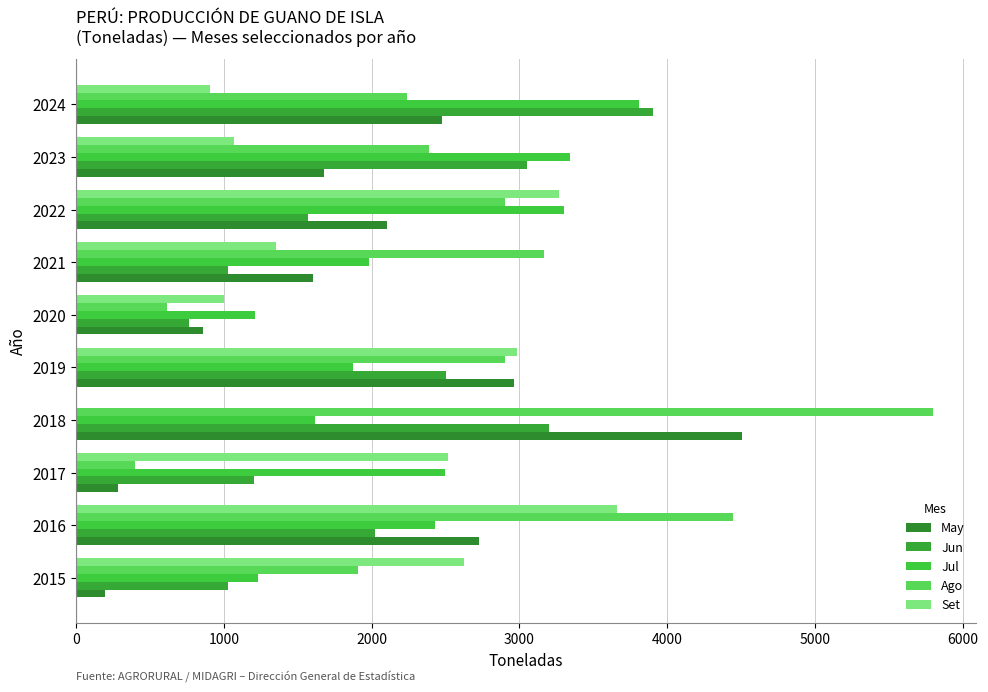

How many data points does each series have?

10